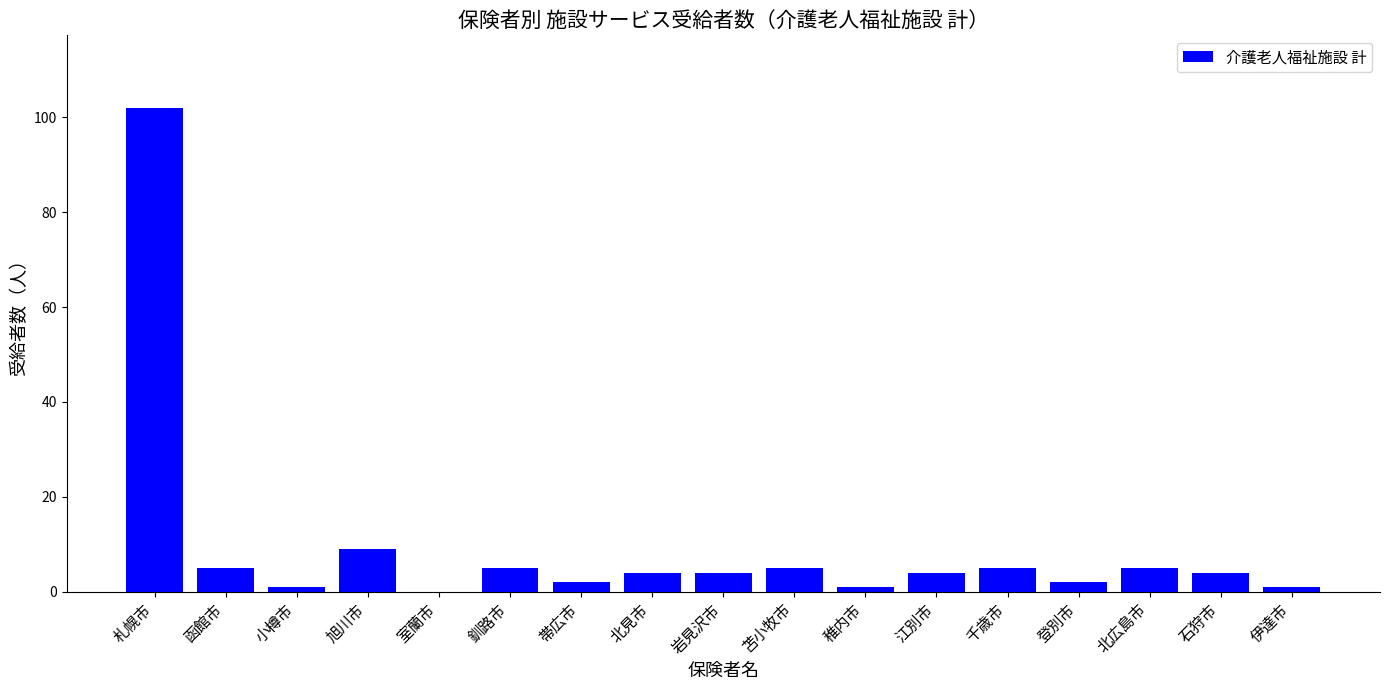

True or false: the data shows 46 at 室蘭市.

False